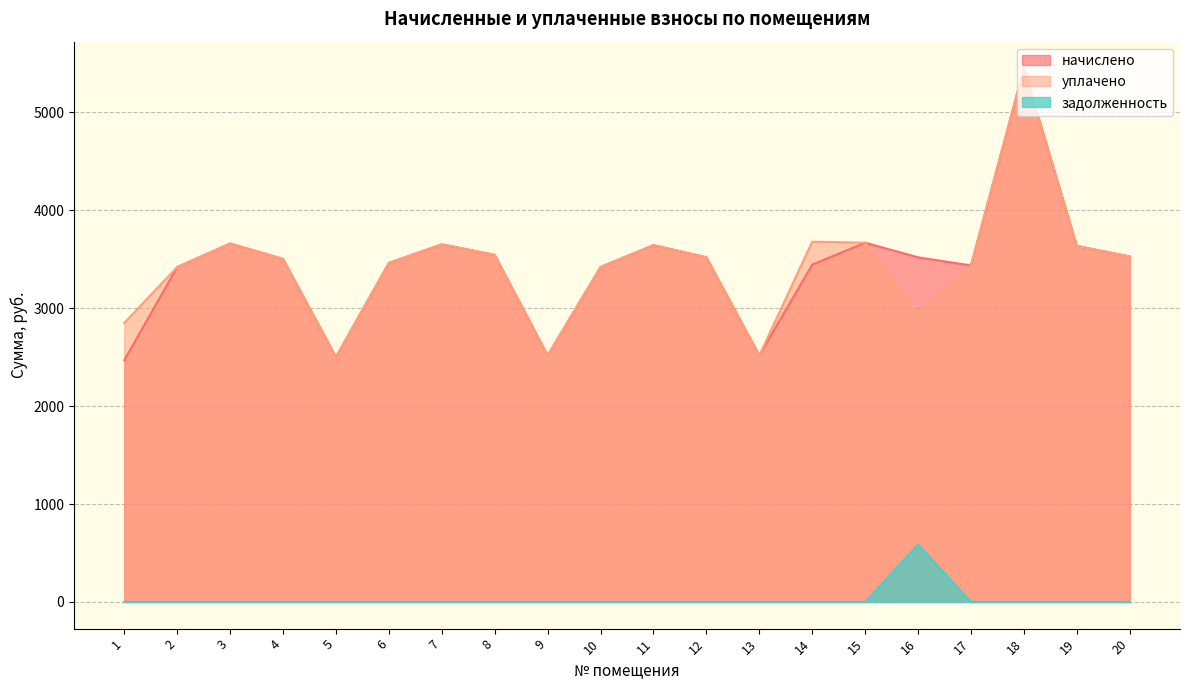

At how many categories does at least one series exceed 4054?

1